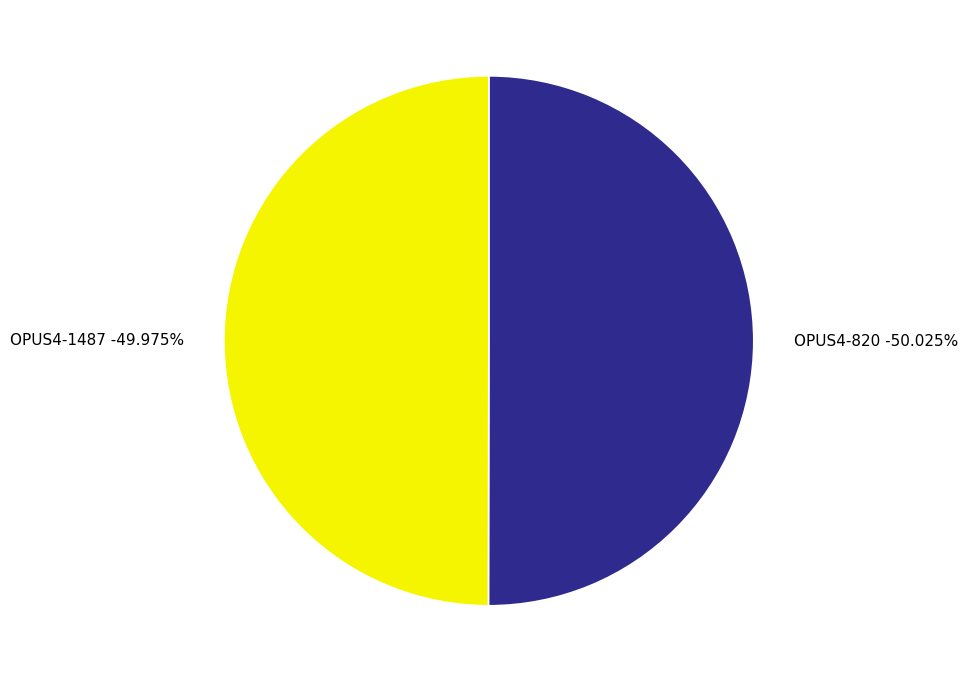

Which slice is the smallest?

OPUS4-1487